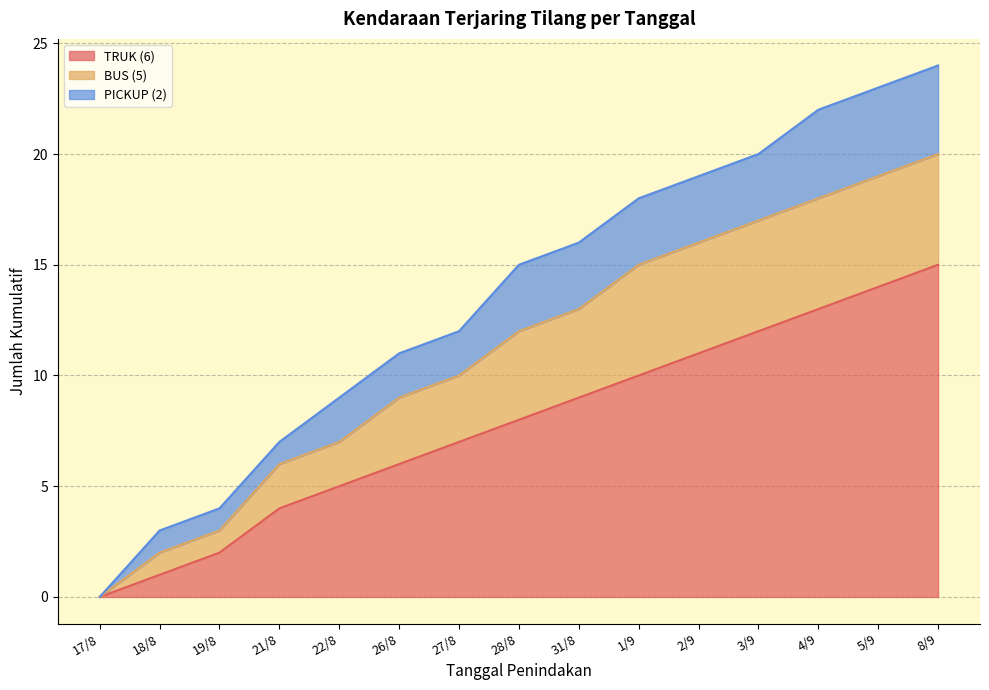

The PICKUP (2) series shows 1 at 27/8. True or false?

False